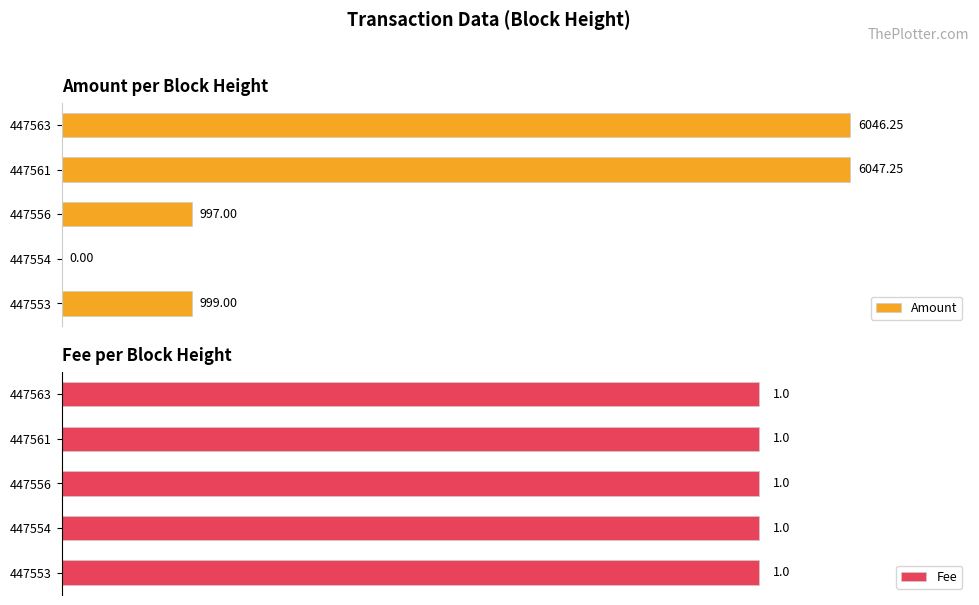

How many data points does each series have?

5